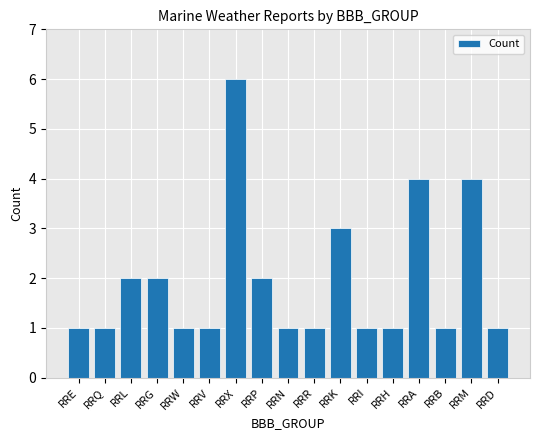

What is the change in value from RRE to RRL?

+1